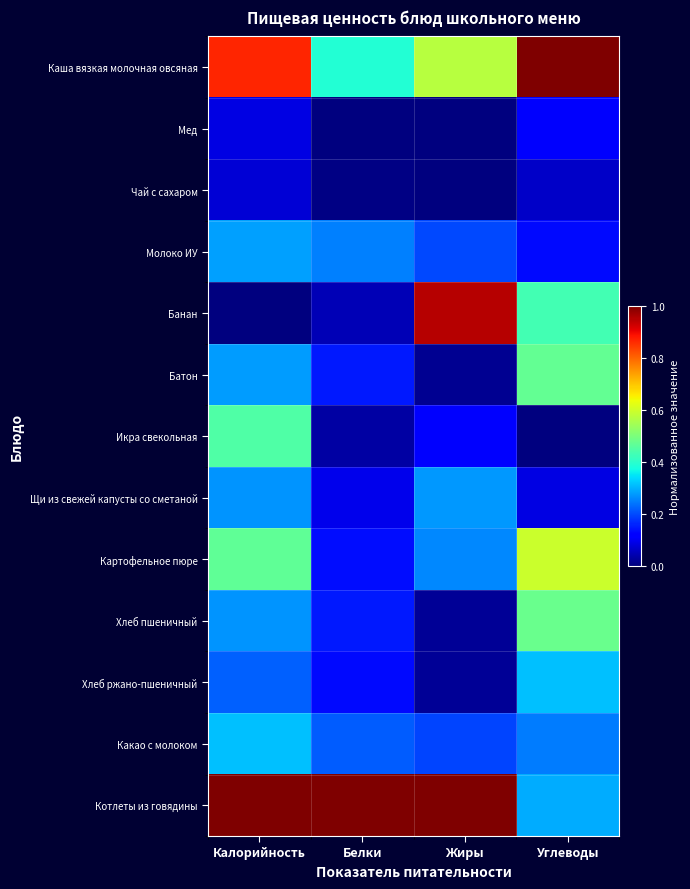

At which category does the chart reach its peak across all series?

Углеводы